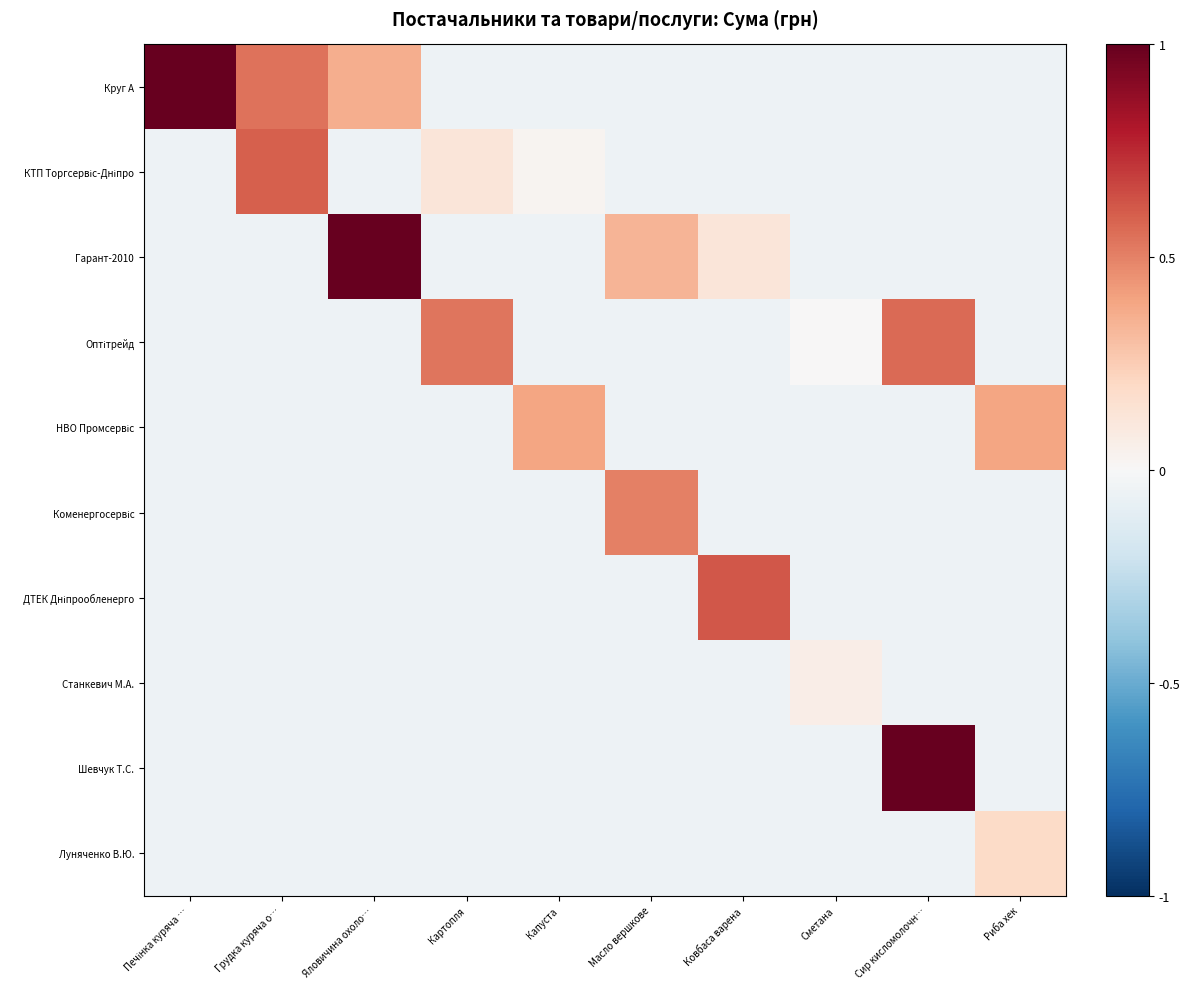

How many distinct data groups are displayed?

10